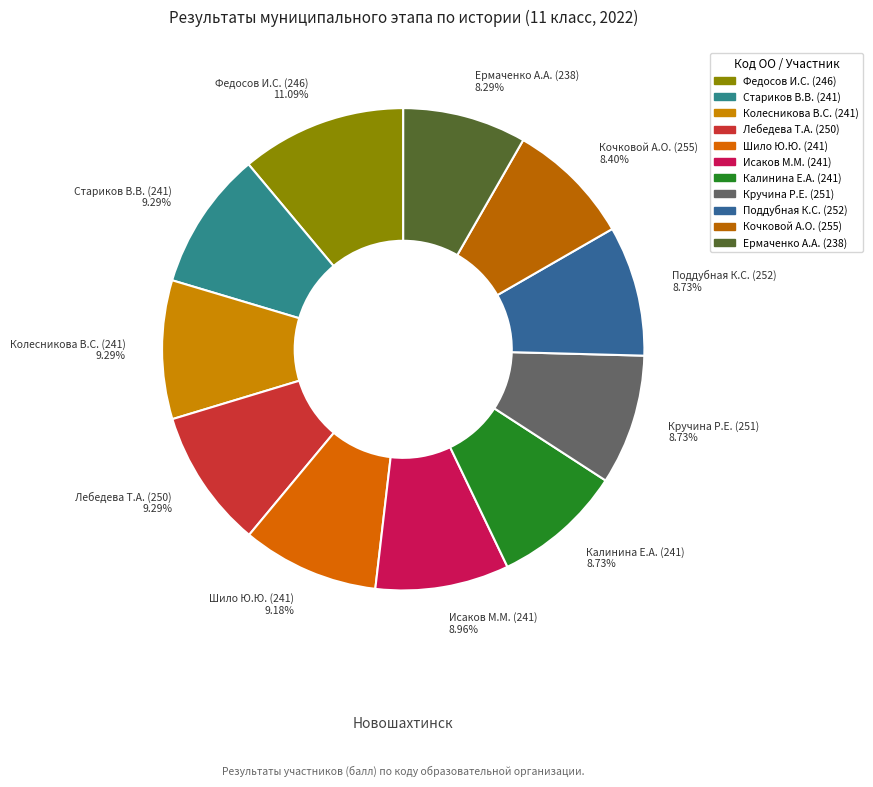

Which category has the biggest portion of the pie?

Федосов И.С. (246)